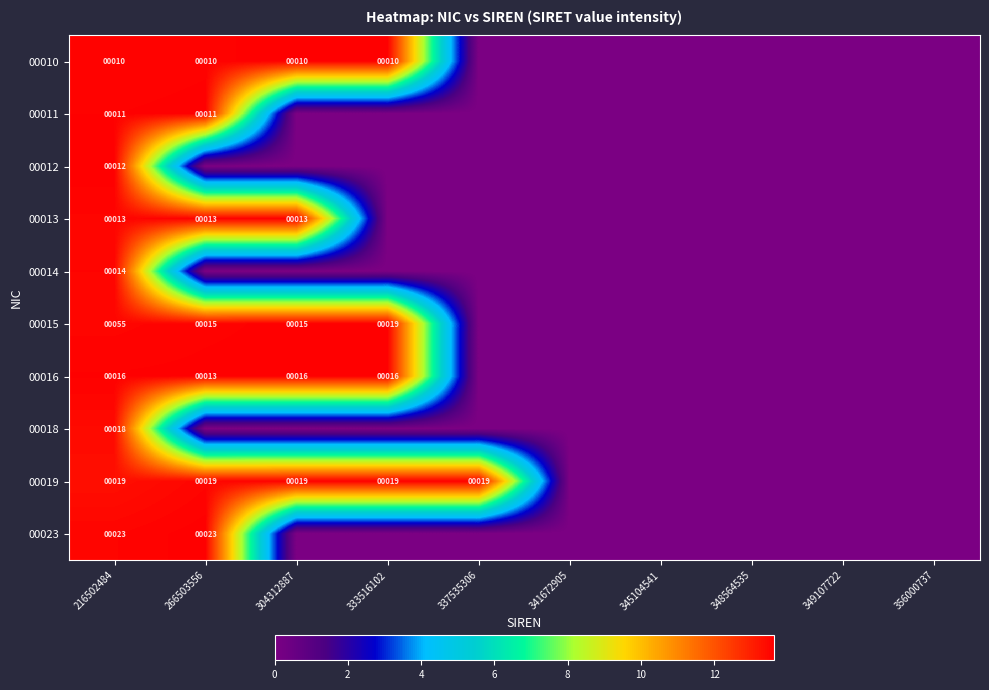

Which label corresponds to the smallest value in the chart?

337535306